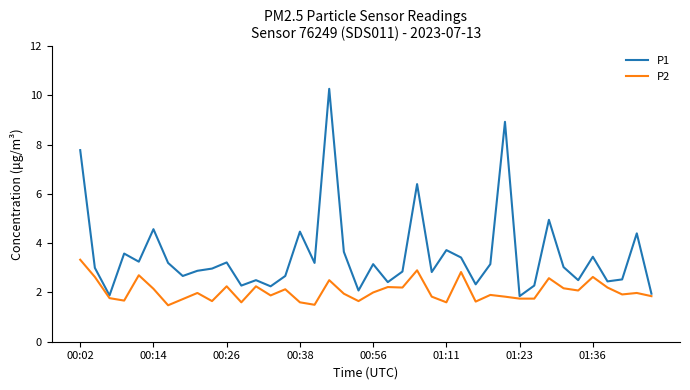

How many series are shown in this chart?

2